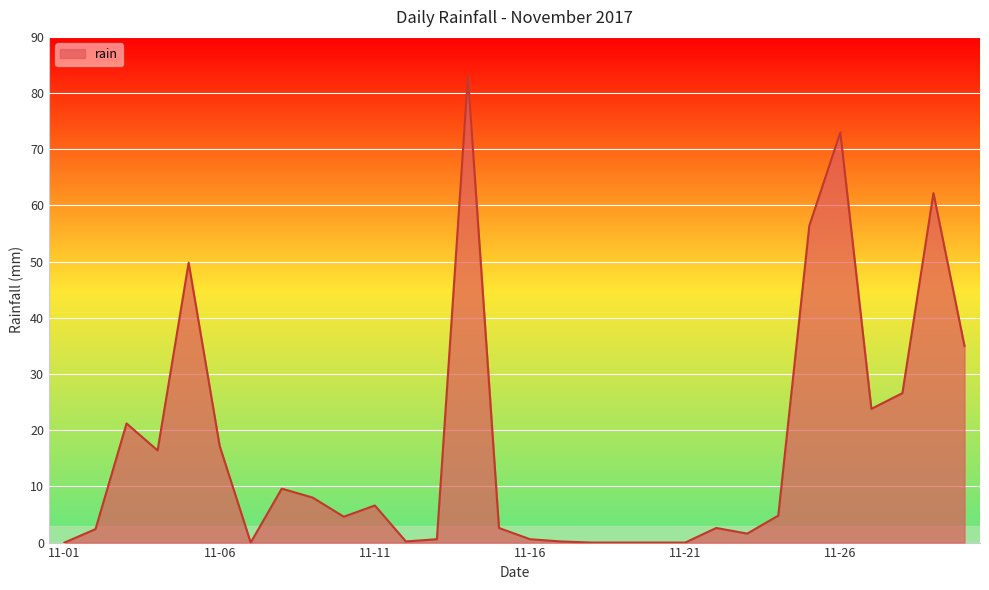

How many interior local peaks (higher than both neighbors) does the data have?

8